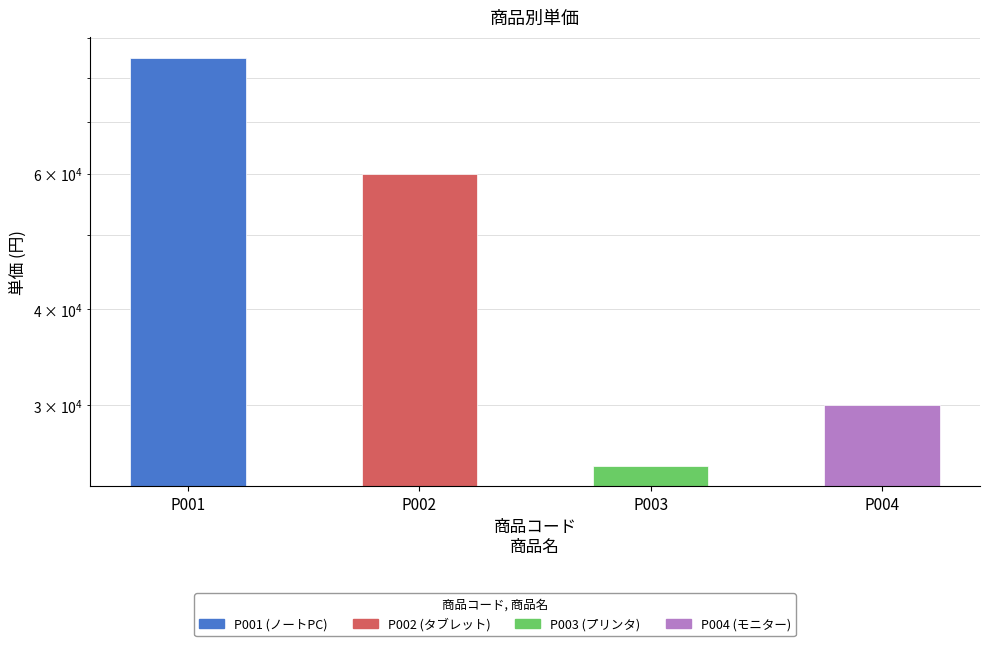

How many bars are there in total?

4